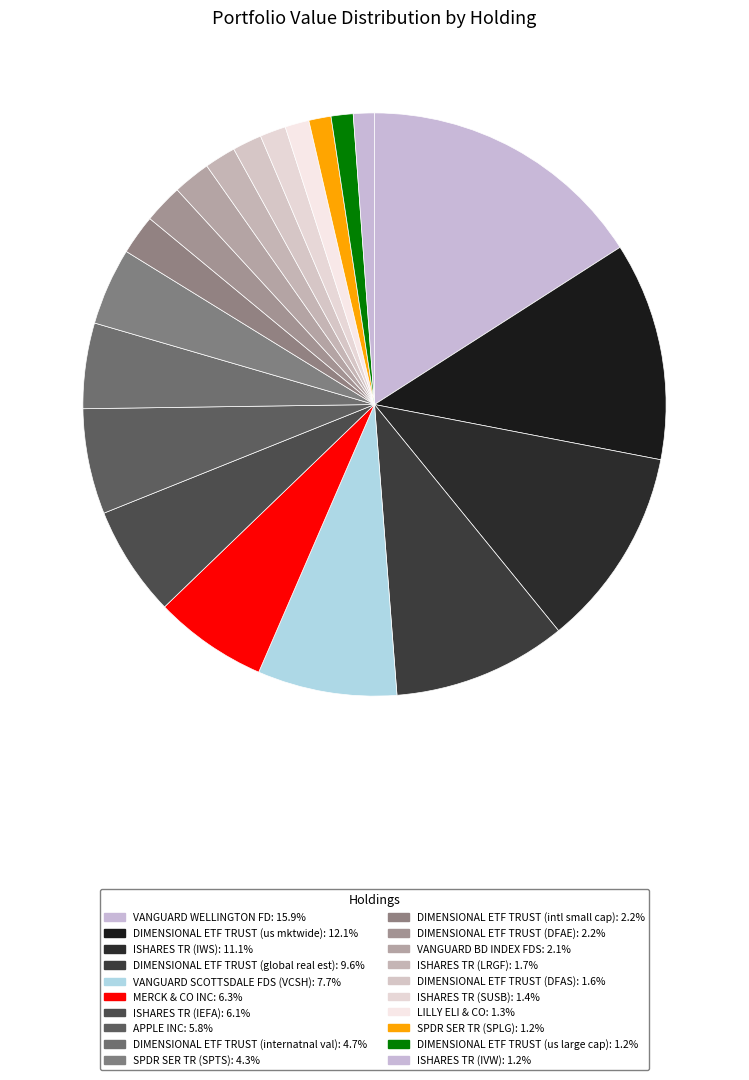

Is it true that ISHARES TR (SUSB) is 1% of the pie?

True